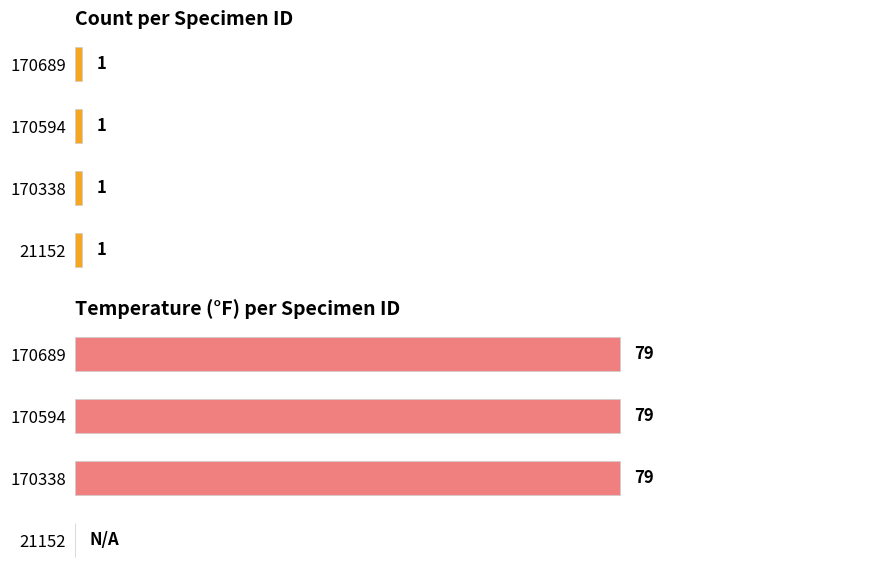

The value of Temperature at 21152 is 27.2. True or false?

False